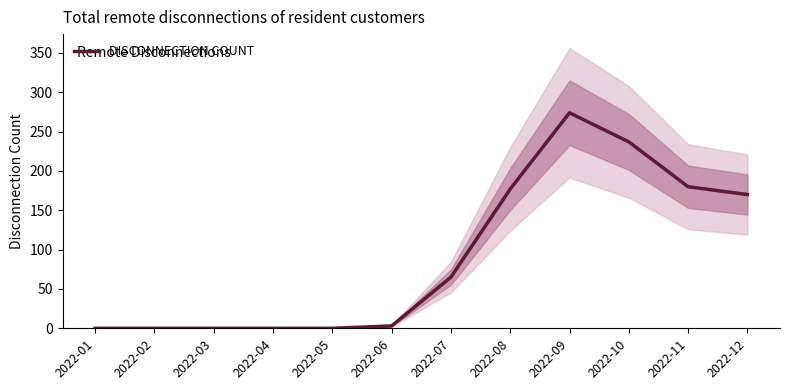

What is the value of the 6th point from the left?

3